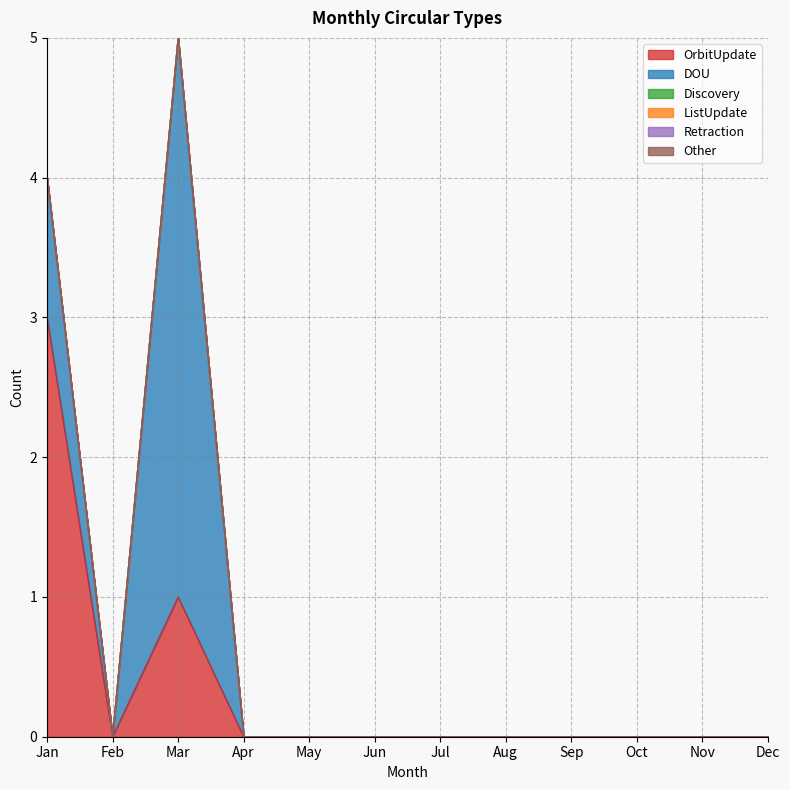

How many lines are shown in the chart?

6